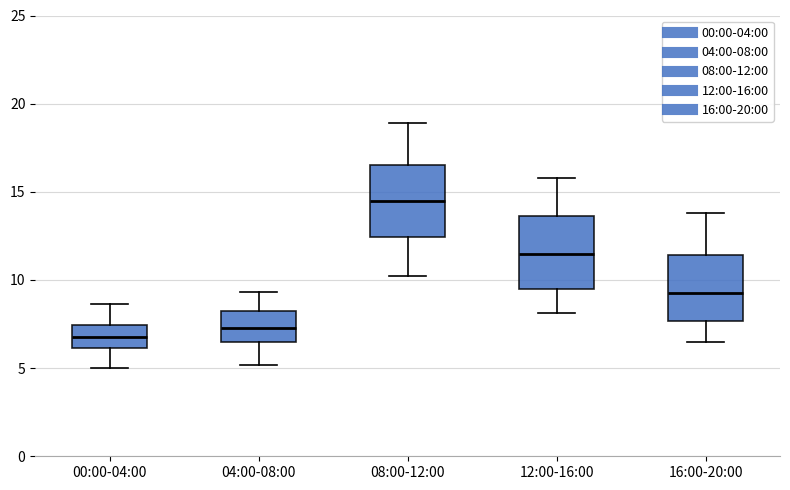

Reading left to right, read every box against the y-axis: the position of its median line, the range the box covers, and the ends of its whiskers. The values are not printed on the chart, so give them approximately, as read against the axis.

00:00-04:00: median 7.0, box 6.0 to 7.5, whiskers 5.0 to 8.5
04:00-08:00: median 7.5, box 6.5 to 8.0, whiskers 5.0 to 9.5
08:00-12:00: median 14.5, box 12.5 to 16.5, whiskers 10.0 to 19.0
12:00-16:00: median 11.5, box 9.5 to 13.5, whiskers 8.0 to 16.0
16:00-20:00: median 9.5, box 7.5 to 11.5, whiskers 6.5 to 14.0